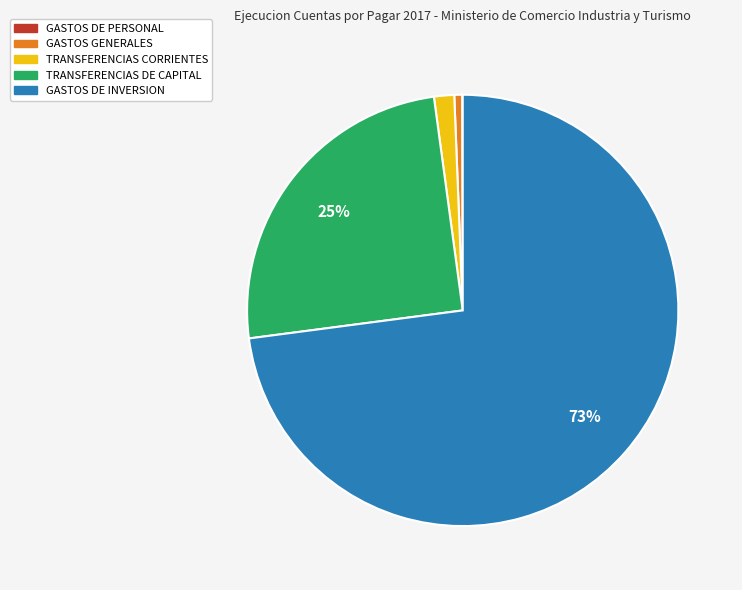

Which has a higher value, TRANSFERENCIAS DE CAPITAL or GASTOS DE INVERSION?

GASTOS DE INVERSION